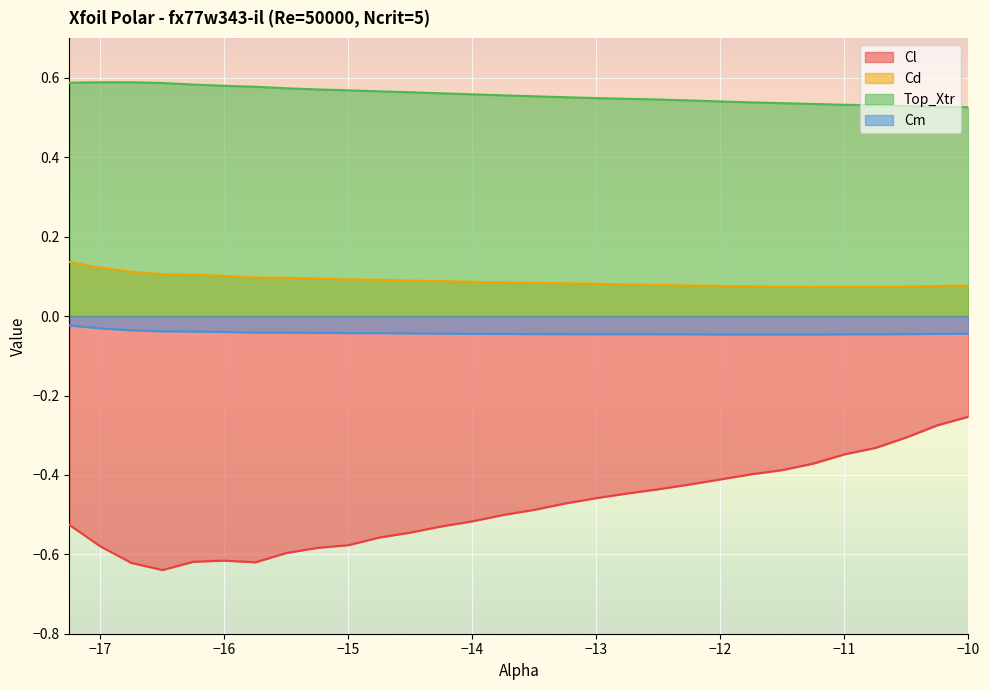

True or false: Cl and Cm intersect in this chart.

False